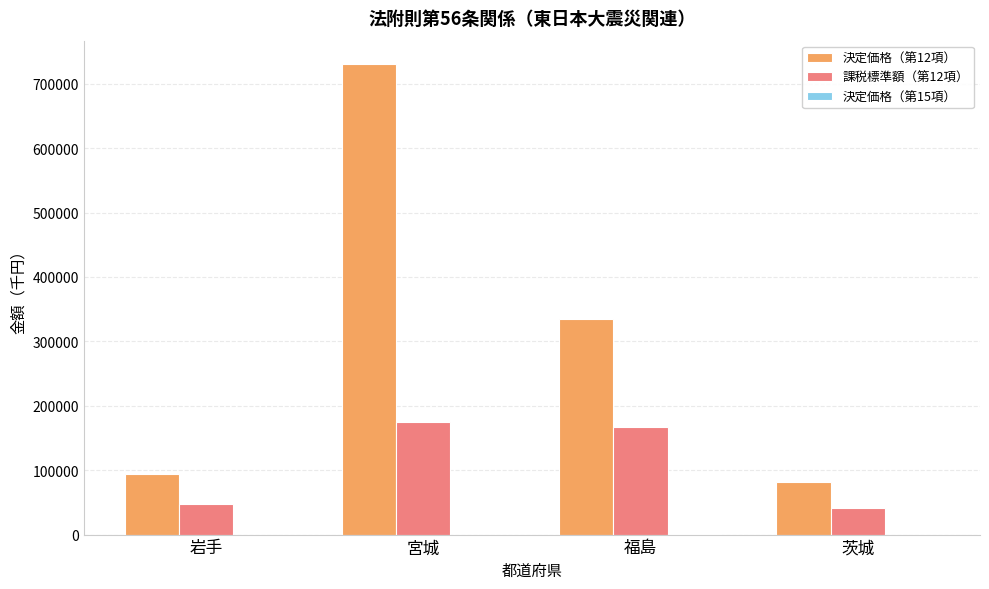

True or false: 決定価格（第12項） has a value of 40548 at 茨城.

False